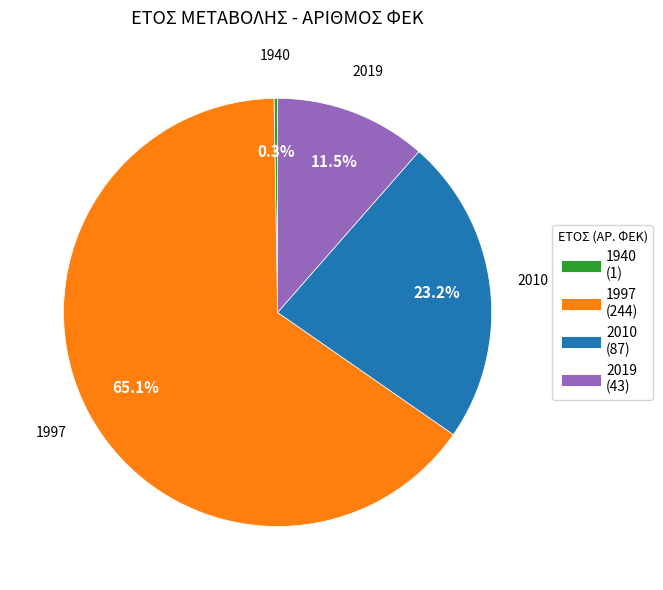

Which category accounts for the majority?

1997